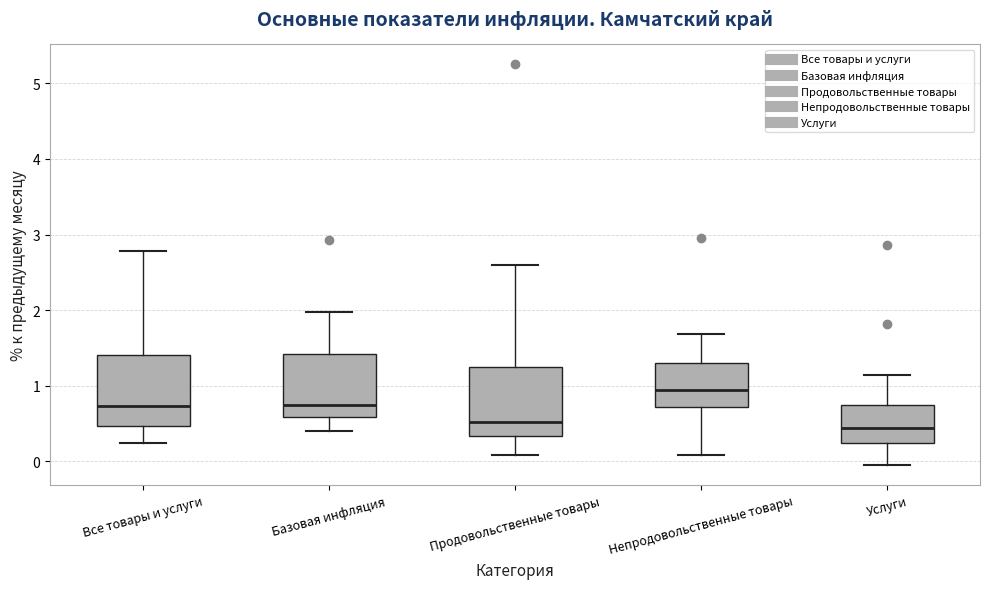

Where is the lower edge of the box for Все товары и услуги on the y-axis? The values are not printed on the chart, so give them approximately, as read against the axis.

0.5